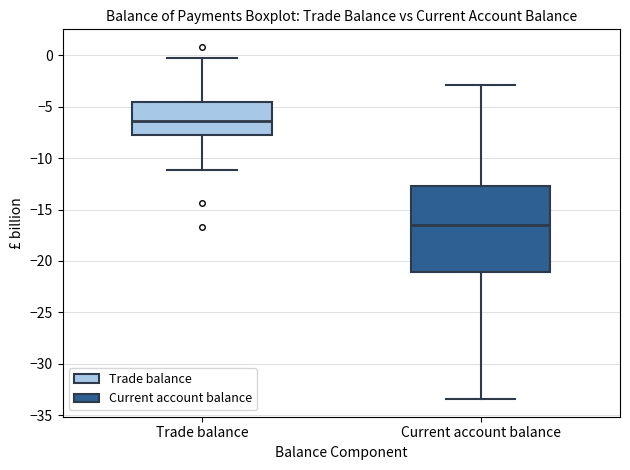

Where is the upper edge of the box for Trade balance on the y-axis? The values are not printed on the chart, so give them approximately, as read against the axis.

-4.5